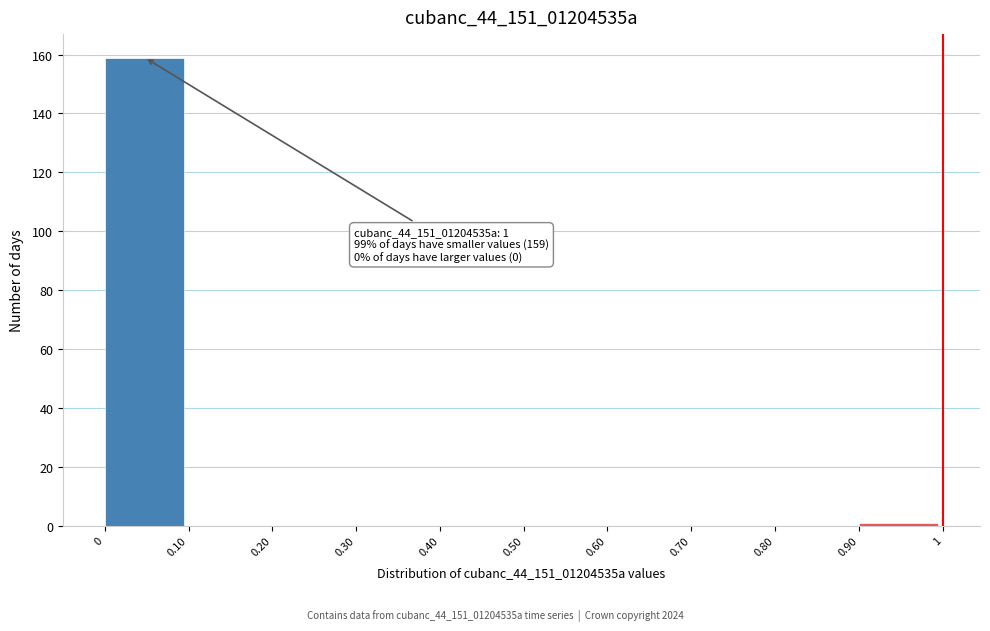

Which range on the x-axis has the tallest bar?

0 to 0.10